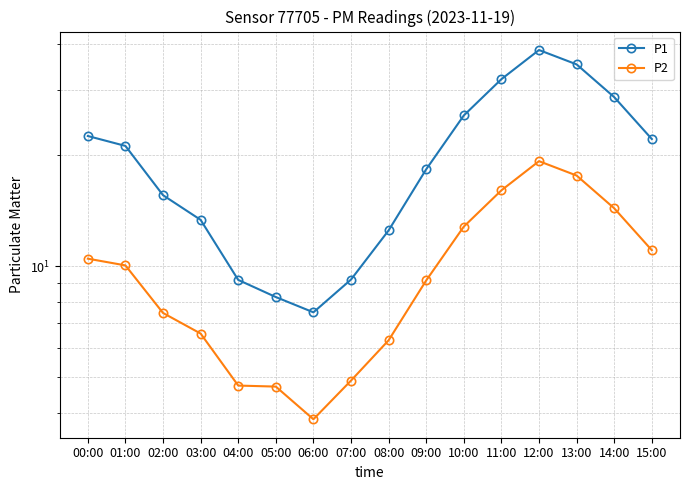

Does the chart have visible grid lines?

Yes